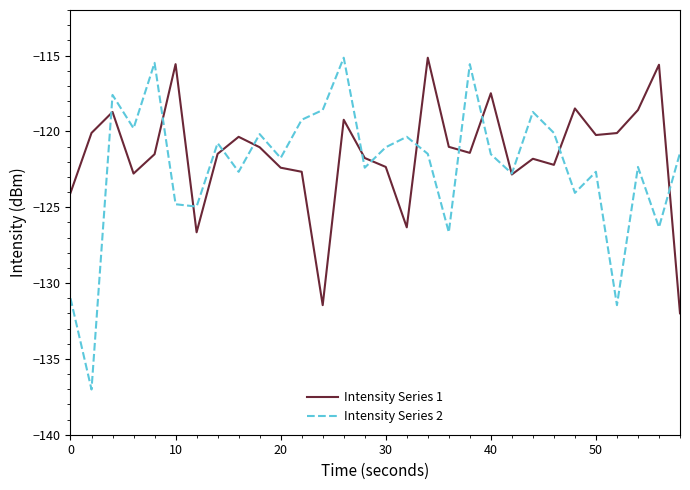

What is the smallest value displayed?

-137.0